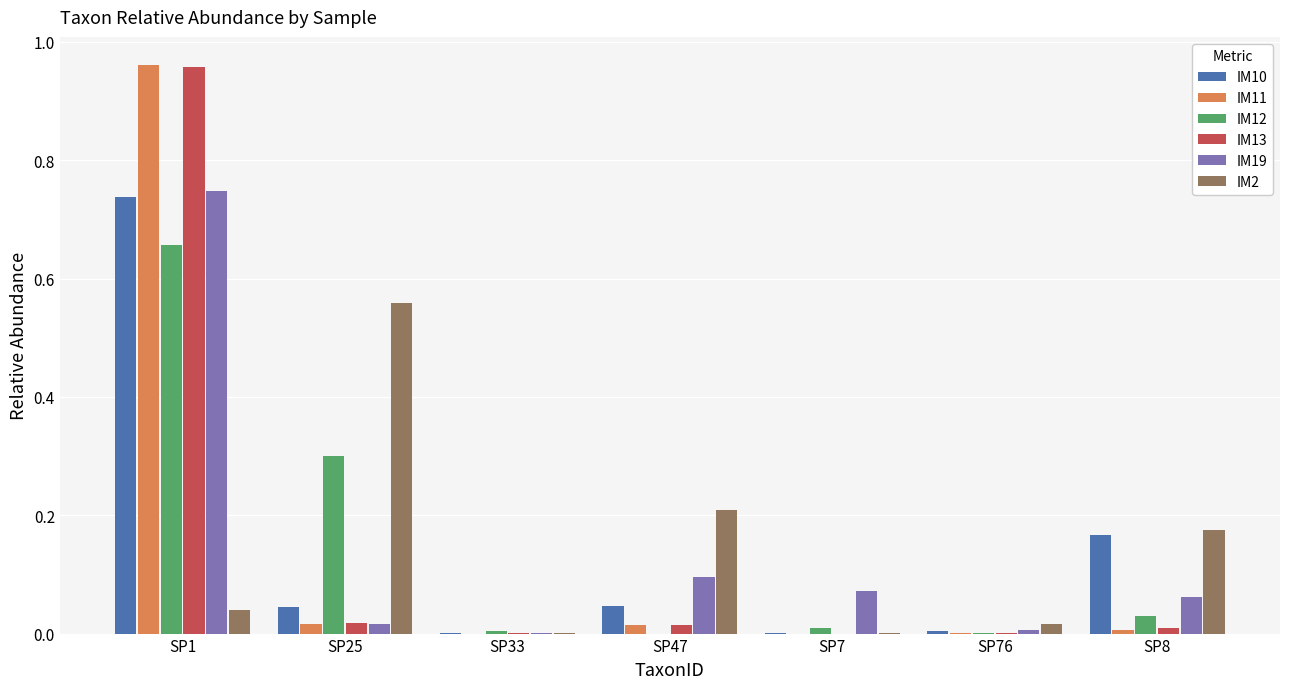

Is the value of IM10 at SP7 greater than the value of IM19 at SP1?

No